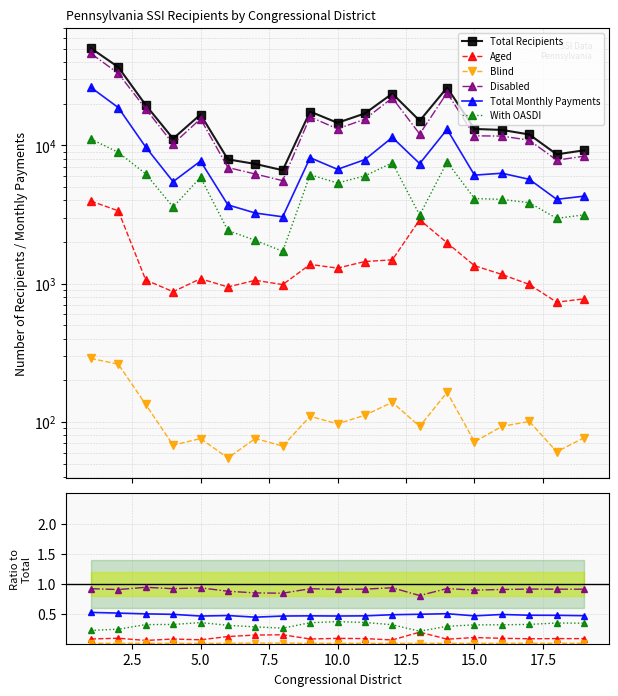

Which series has the largest total across all categories?

Total Recipients